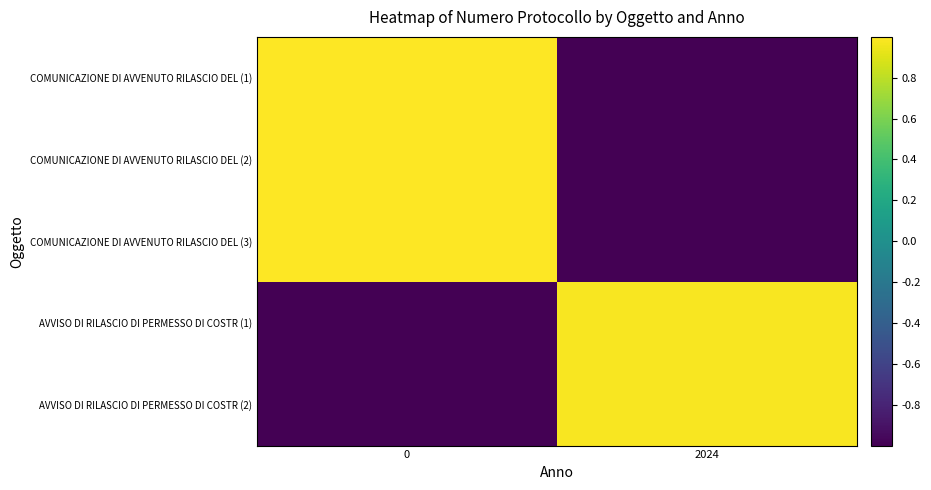

Reading left to right, extract all data points from this chart.

COMUNICAZIONE DI AVVENUTO RILASCIO DEL (1): 0=1.0	2024=-1.0
COMUNICAZIONE DI AVVENUTO RILASCIO DEL (2): 0=1.0	2024=-1.0
COMUNICAZIONE DI AVVENUTO RILASCIO DEL (3): 0=1.0	2024=-1.0
AVVISO DI RILASCIO DI PERMESSO DI COSTR (1): 0=-1.0	2024=1.0
AVVISO DI RILASCIO DI PERMESSO DI COSTR (2): 0=-1.0	2024=1.0